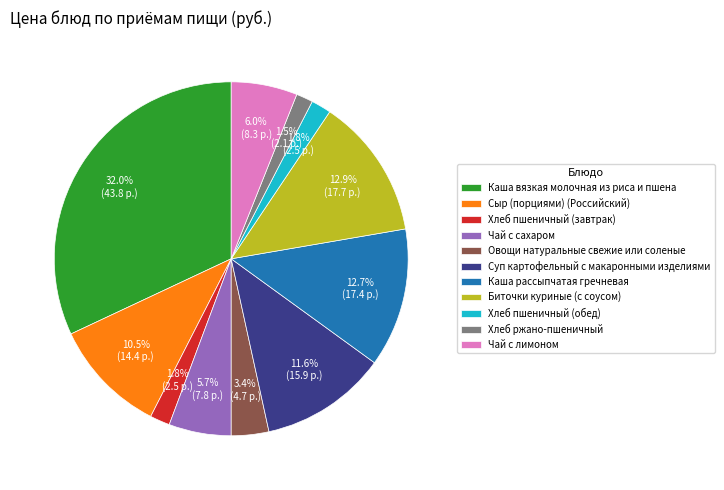

How many segments does this pie chart have?

11